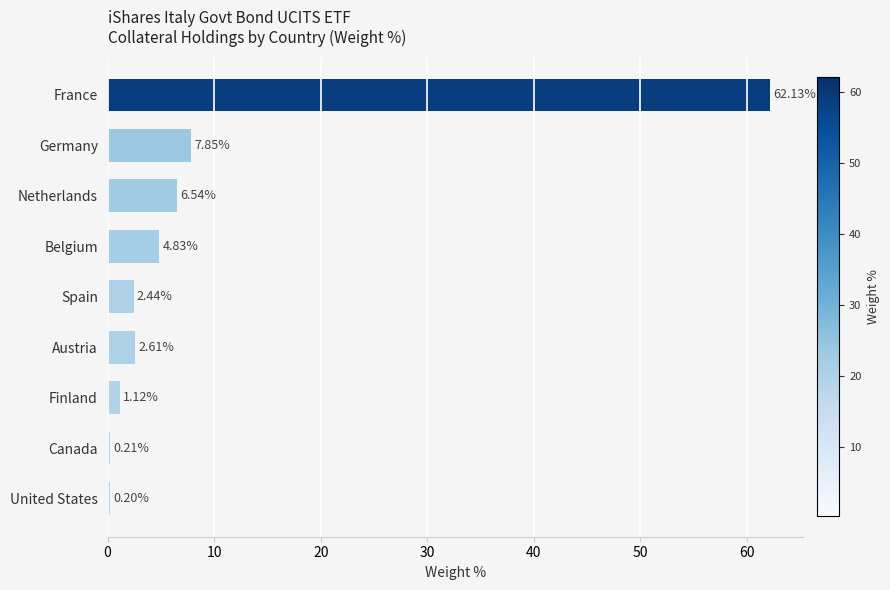

What is the label of the 8th bar from the top?

Canada